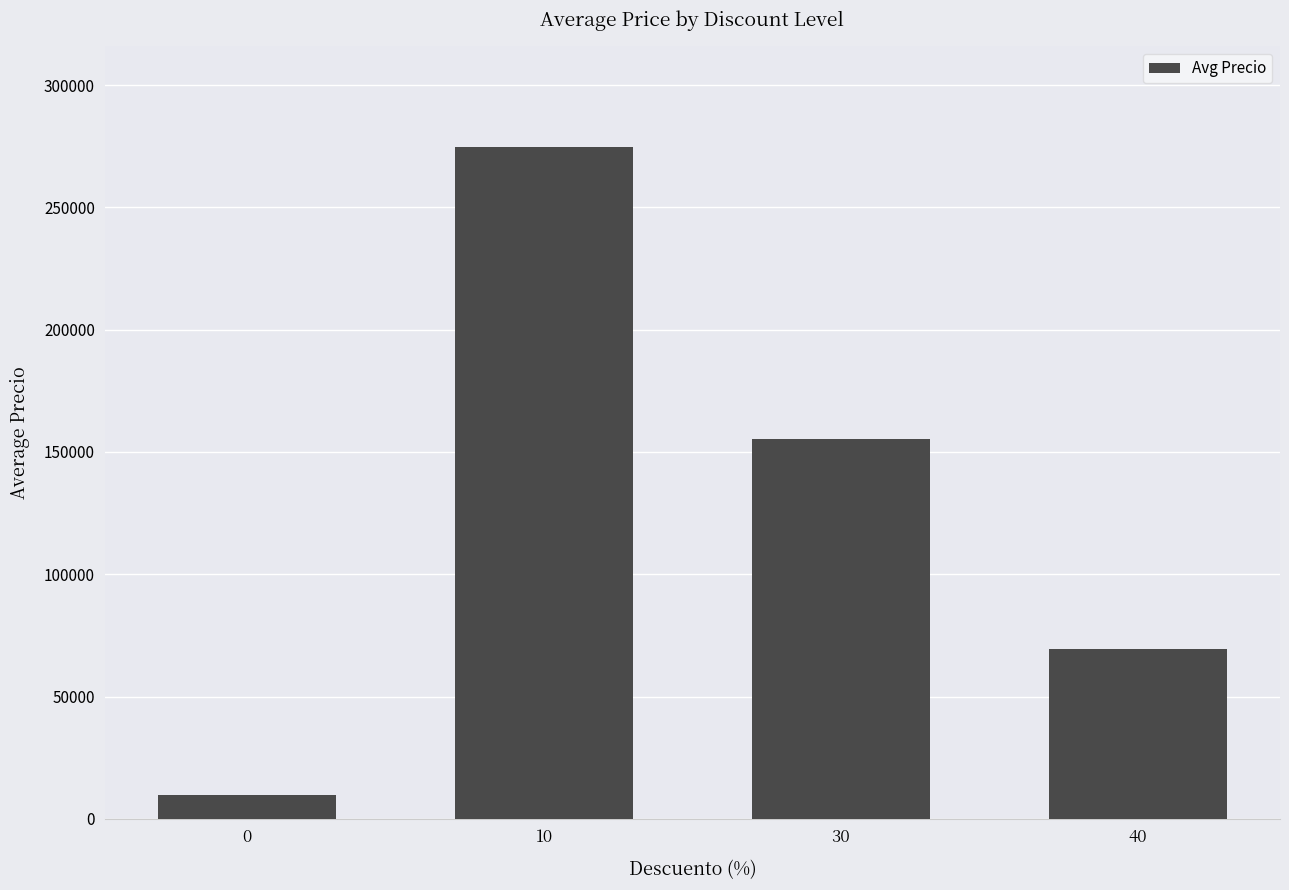

What is the value of the 4th bar from the left?

69500